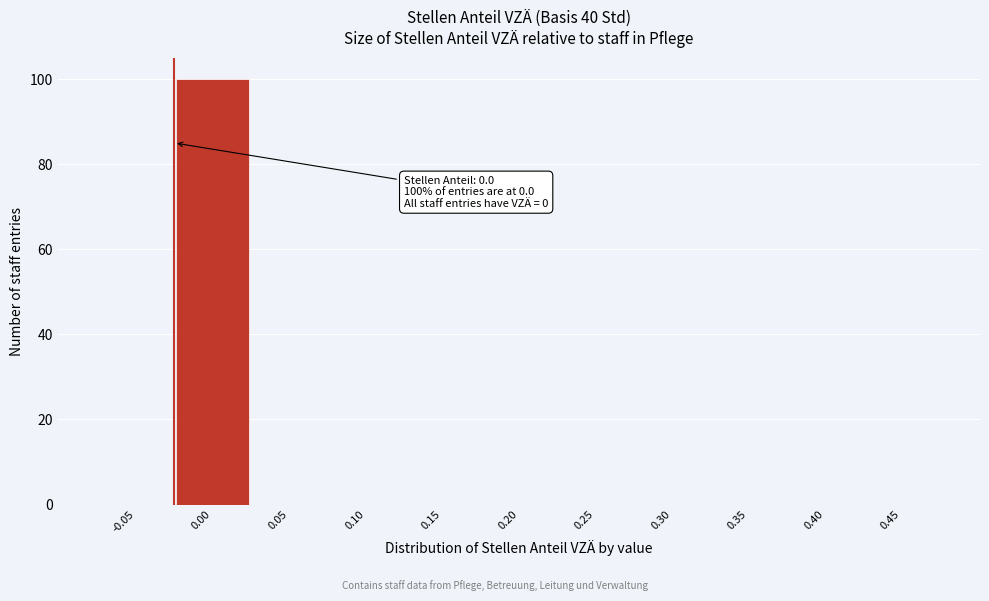

Reading right to left, list all the values displayed in this chart.

0.45=0	0.40=0	0.35=0	0.30=0	0.25=0	0.20=0	0.15=0	0.10=0	0.05=0	0.00=100	-0.05=0